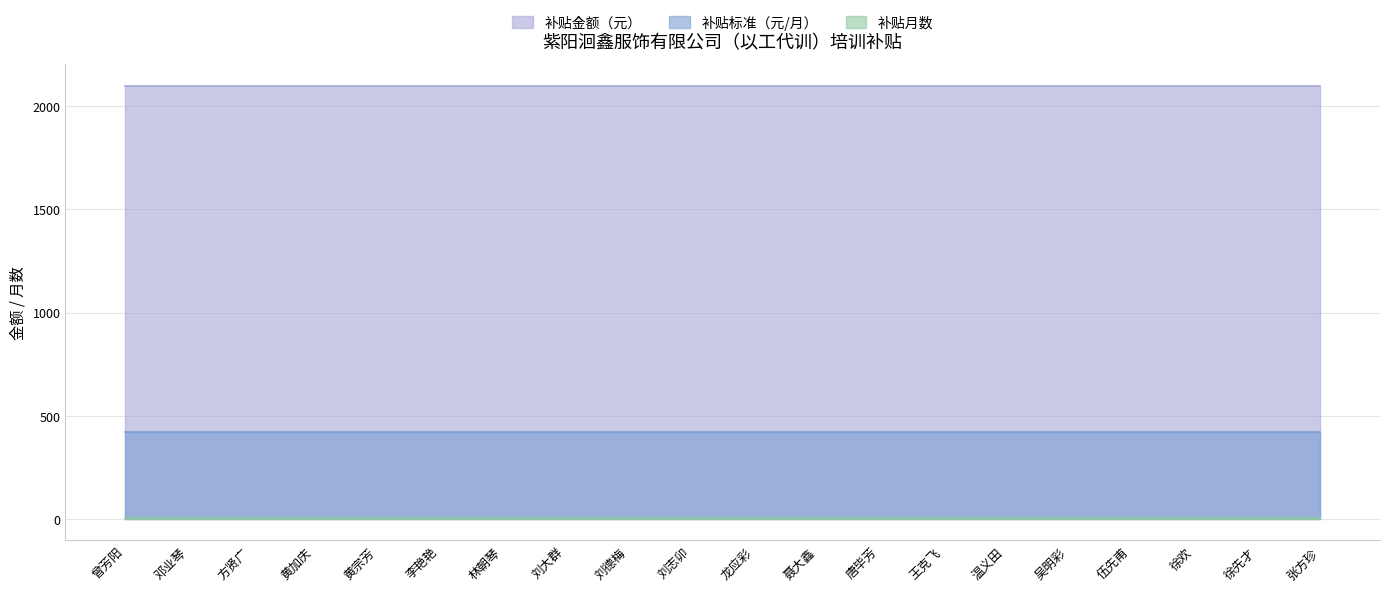

True or false: 补贴金额（元） and 补贴标准（元/月） intersect in this chart.

False